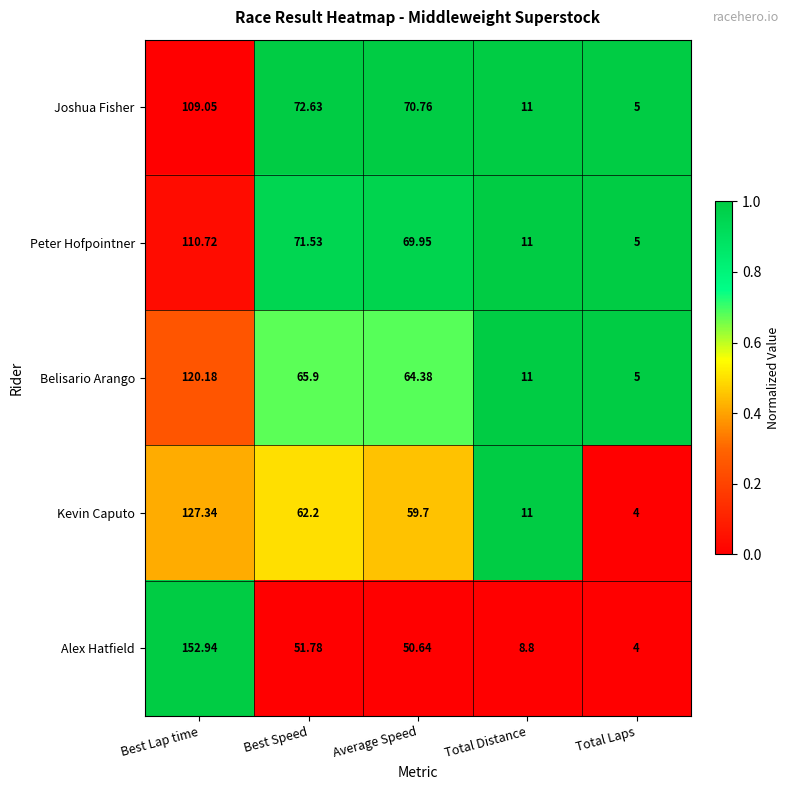

Rank the series by their maximum value, from lowest to highest.

Joshua Fisher, Peter Hofpointner, Belisario Arango, Kevin Caputo, Alex Hatfield